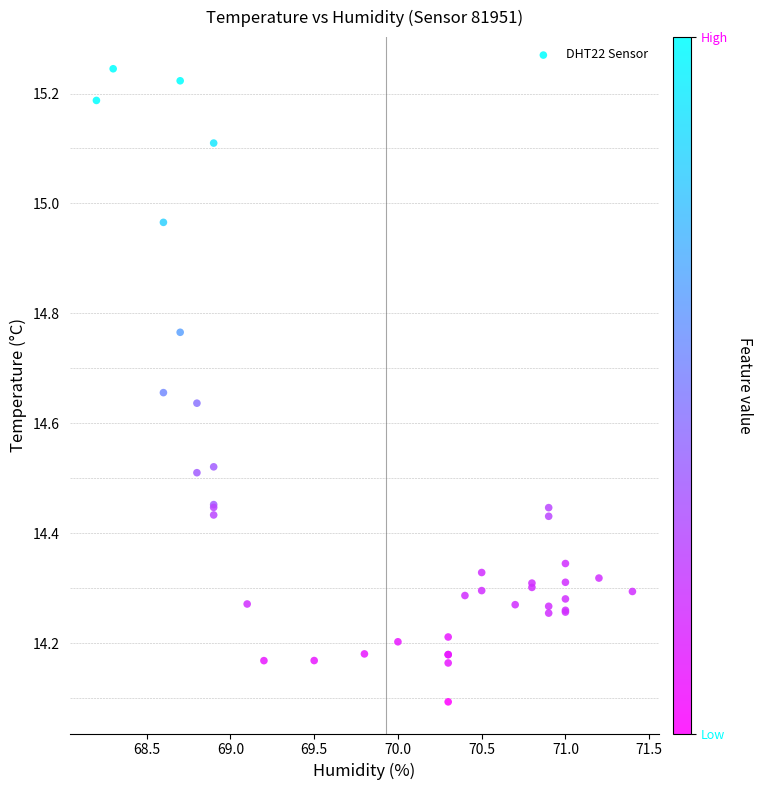

What Y value in the scatter plot is closest to 14?

14.1